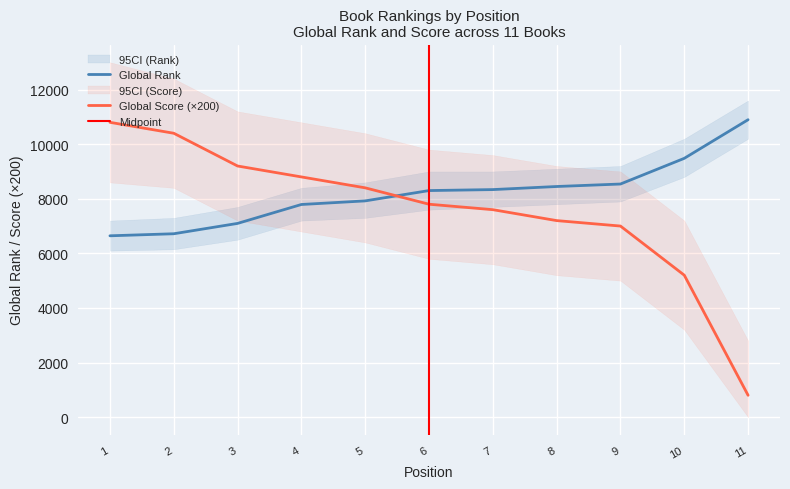

Between which two adjacent categories do Global Score and Global Rank first intersect?

5 and 6